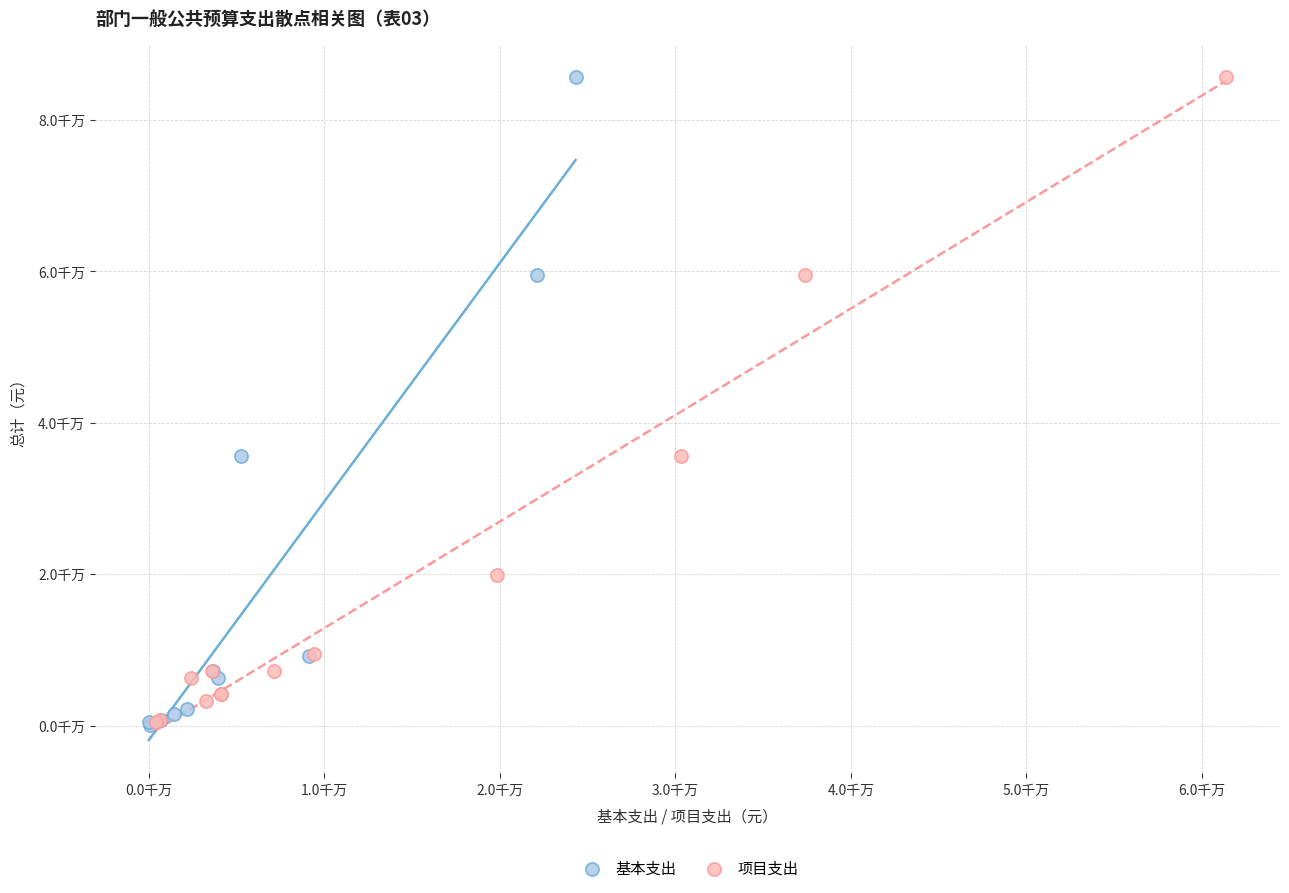

What are all the series names shown in the legend?

基本支出, 项目支出